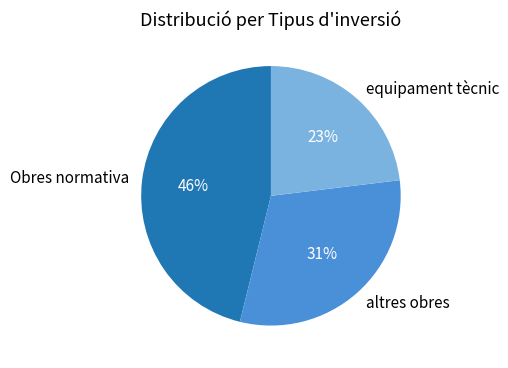

To the nearest percent, what is the difference between the Obres normativa and altres obres slice percentages?

15%